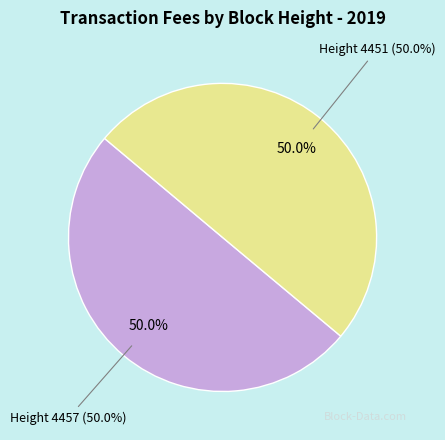

To the nearest percent, what percentage of the pie is 4451?

50%